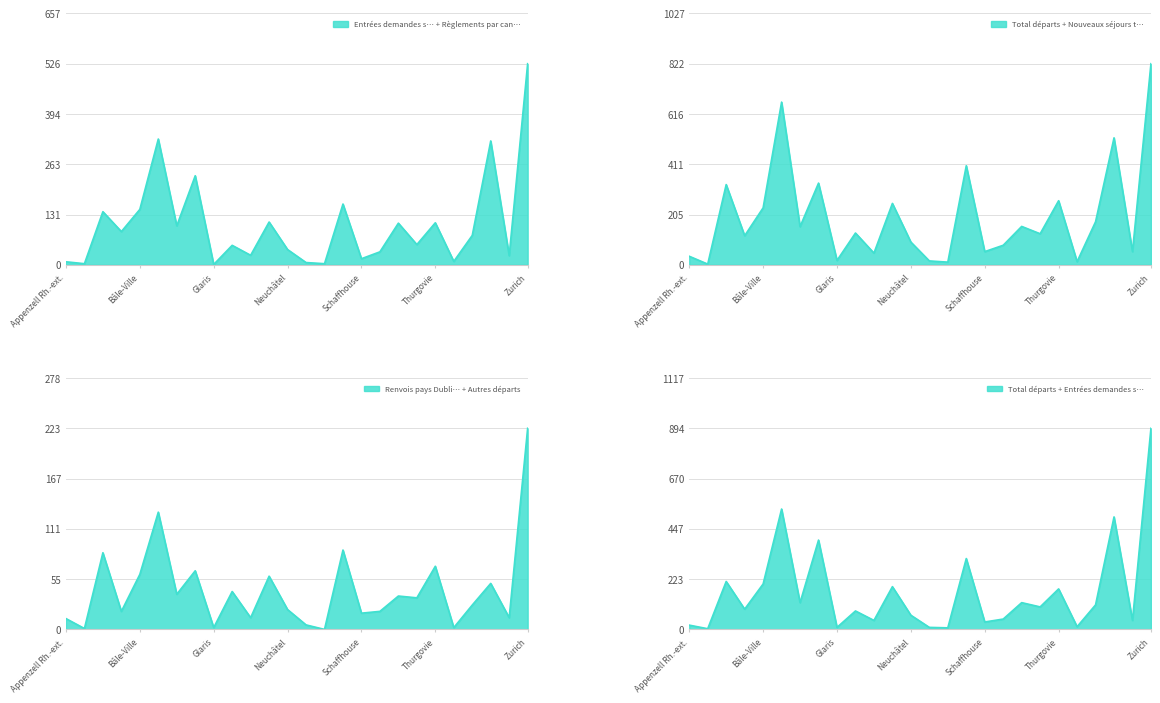

At Uri, list the series in order from largest to smallest.

Entrées demandes soutien, Total départs, Autres départs